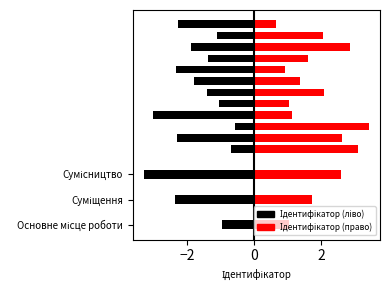

List the labels in order of value, smallest first.

Основне місце роботи, Суміщення, Сумісництво